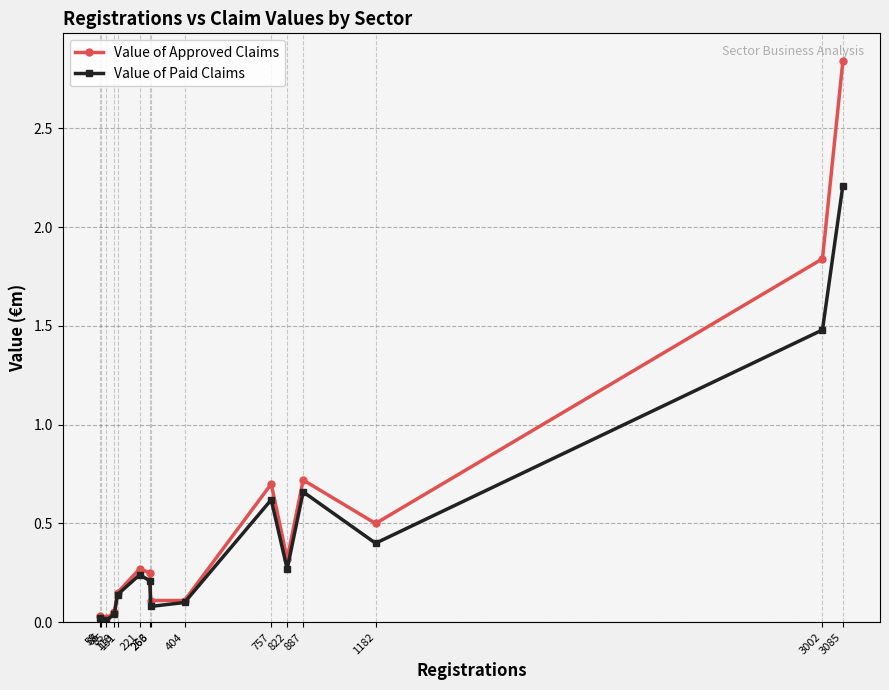

Which category has the highest value across all series?

3085